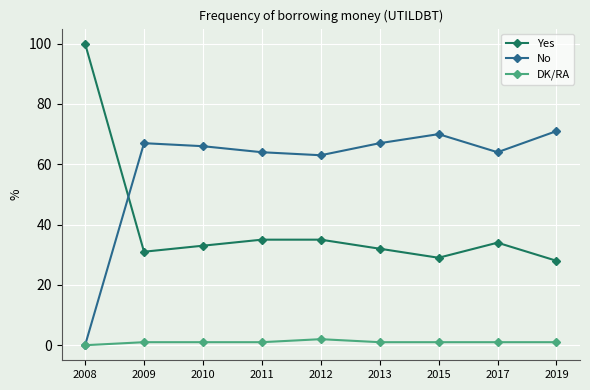

Rank the series by their average value, from lowest to highest.

DK/RA, Yes, No